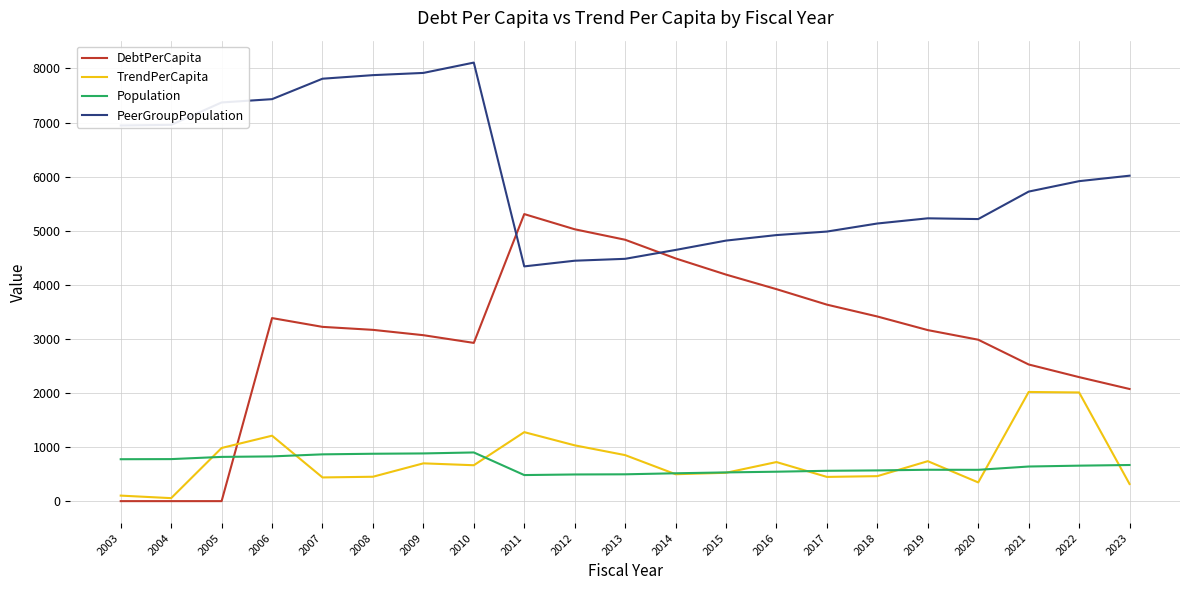

Which series ends up on top after the final intersection of DebtPerCapita and Population?

DebtPerCapita